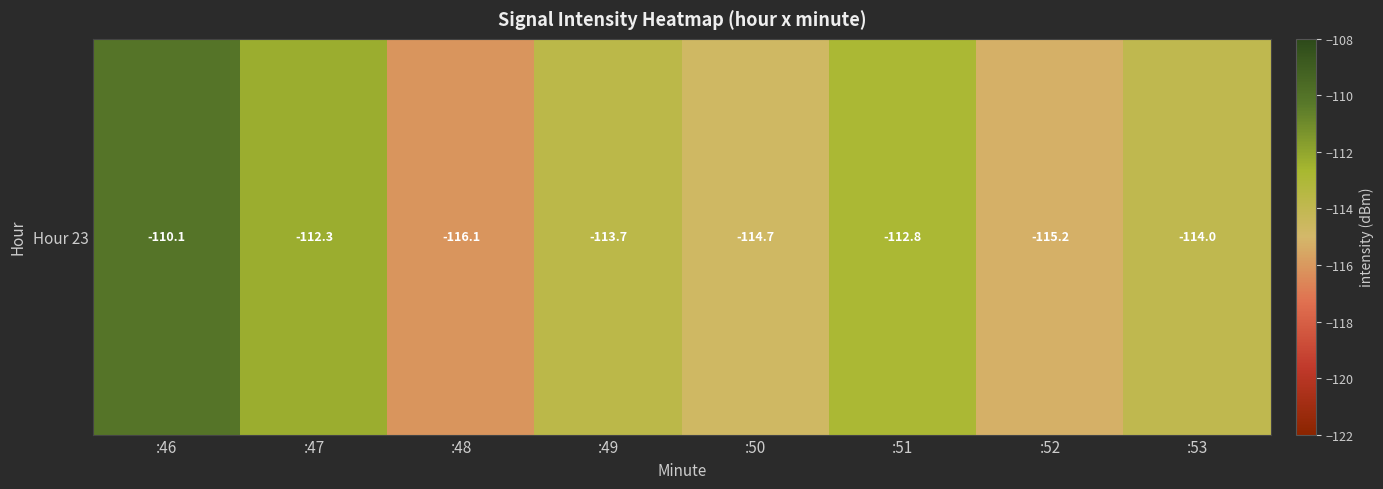

What is the difference between the second highest and second lowest values?

2.9